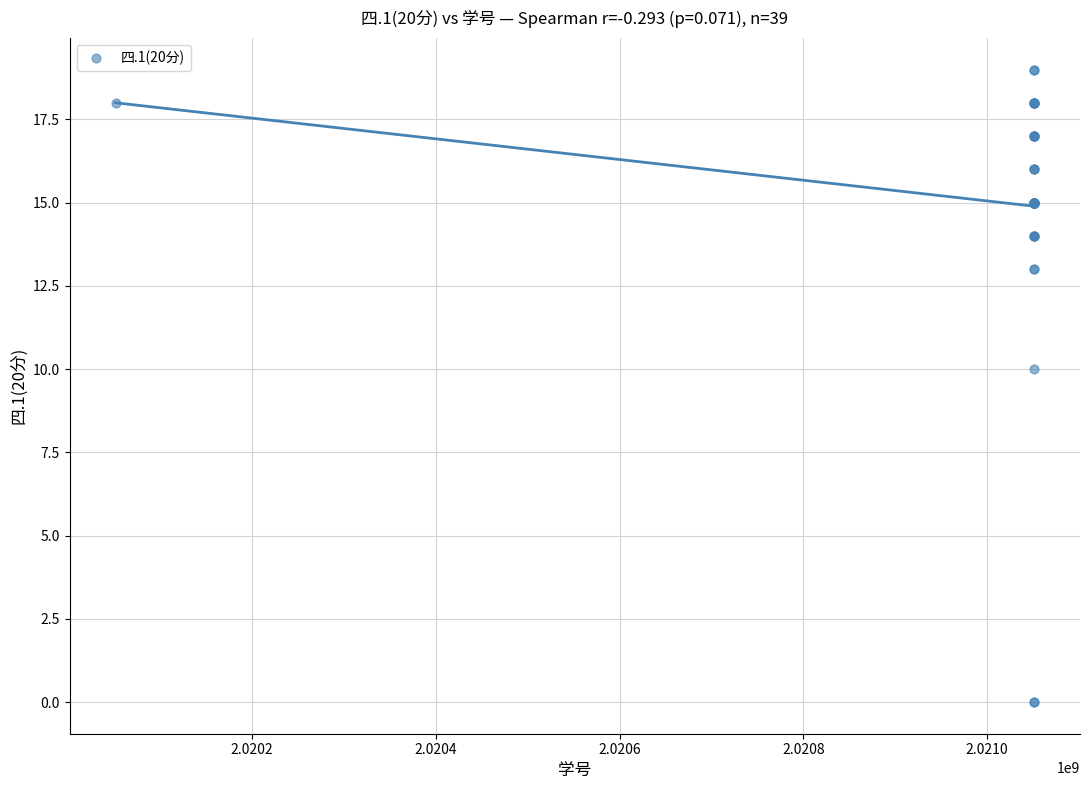

What Y value in the scatter plot is closest to 9?

10